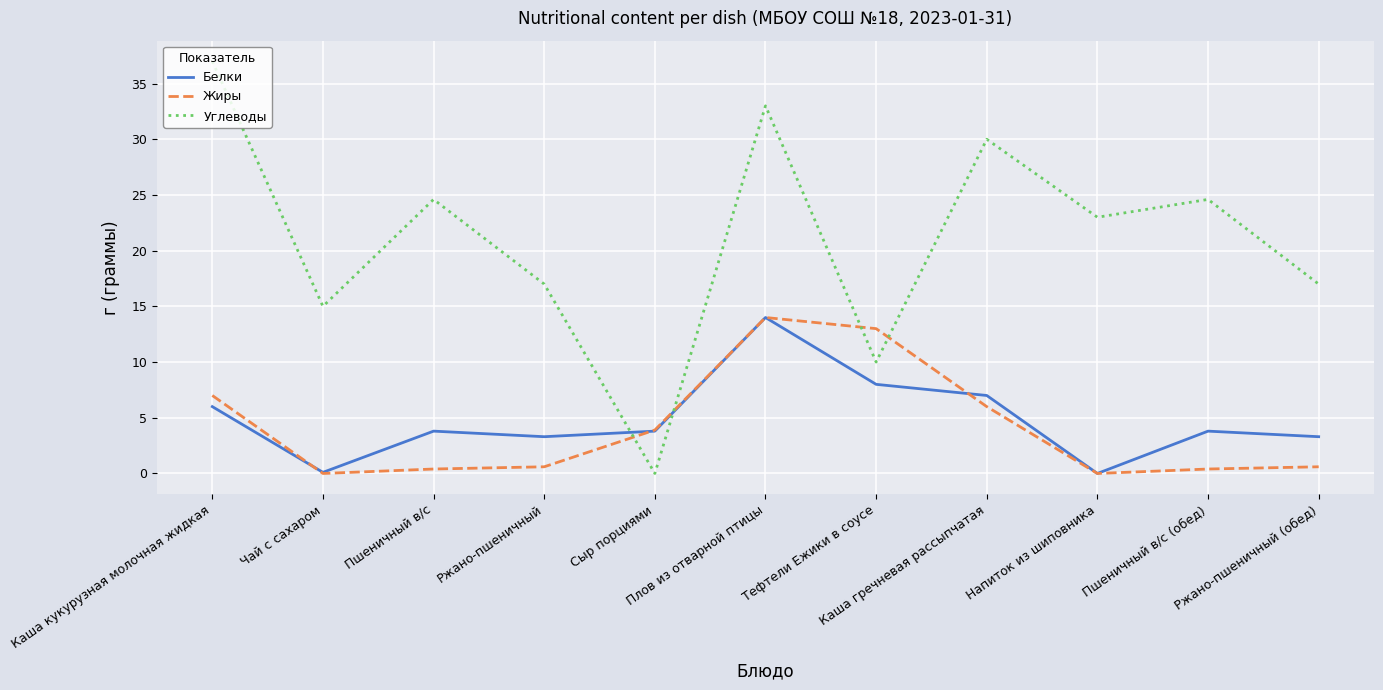

What is the maximum value shown in the chart?

37.0